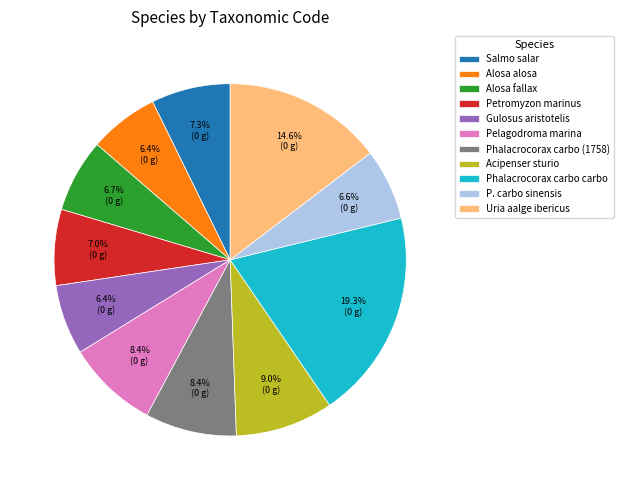

Which category has the biggest portion of the pie?

Phalacrocorax carbo carbo